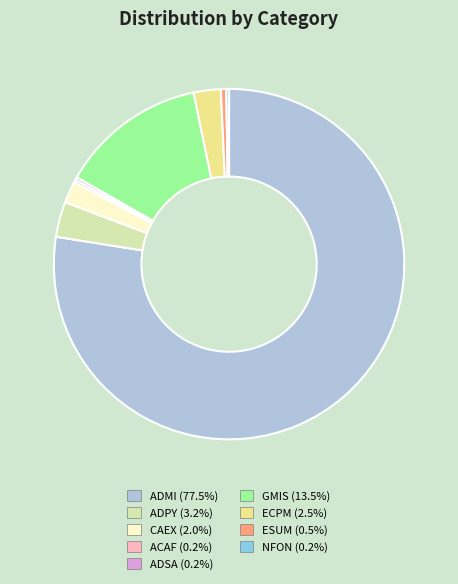

Is ADMI (77.5%) the majority of the pie?

Yes